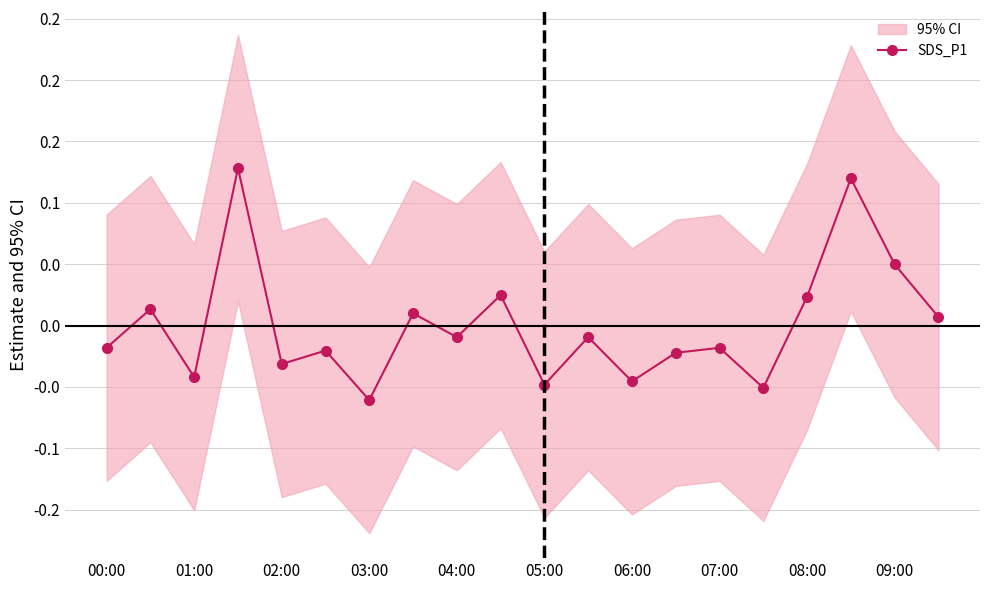

True or false: the data has more than 1 interior local peaks.

True